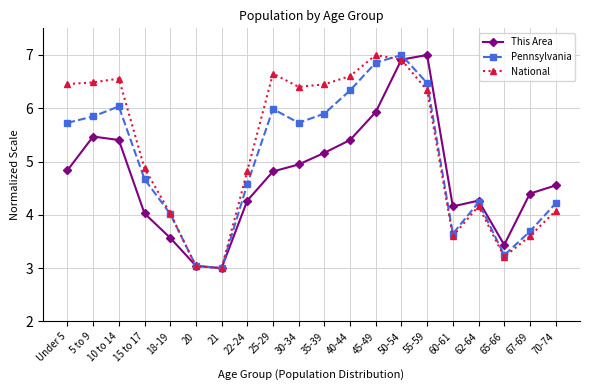

Read the Pennsylvania value at 45-49.

6.9